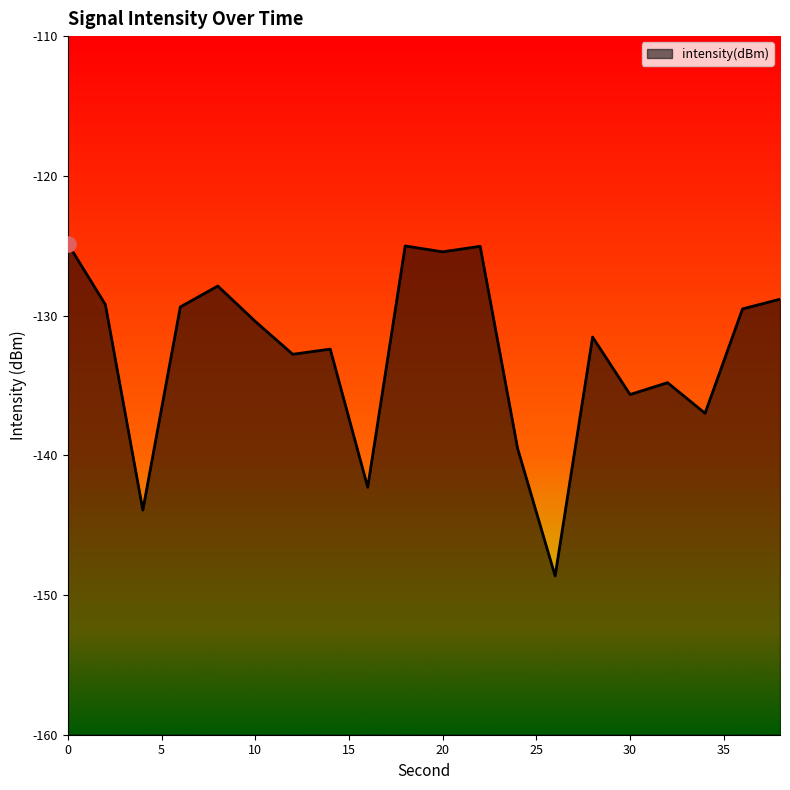

What is the change in value from 8 to 26?

-20.7